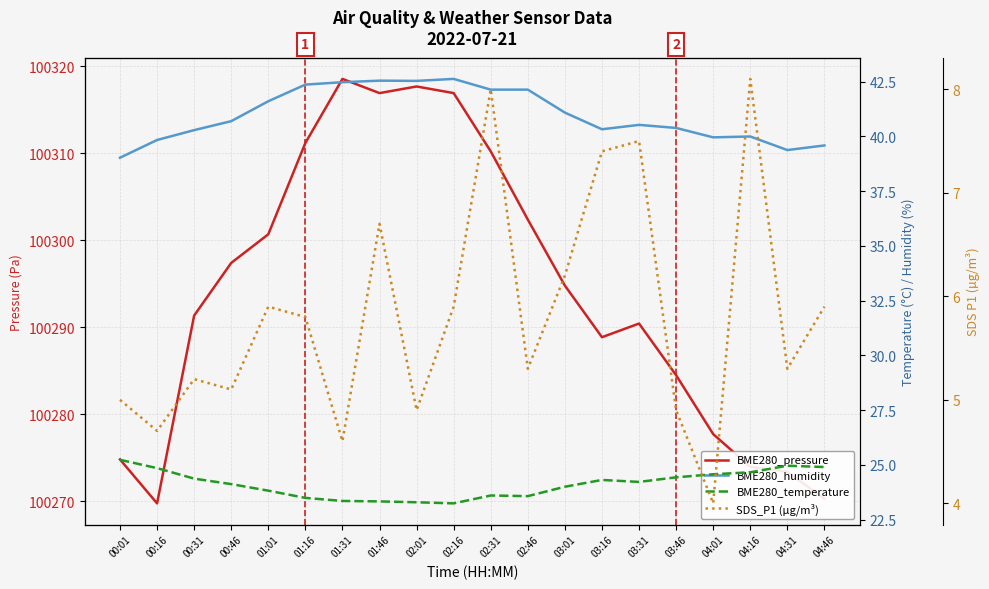

At how many categories does at least one series exceed 53312?

20